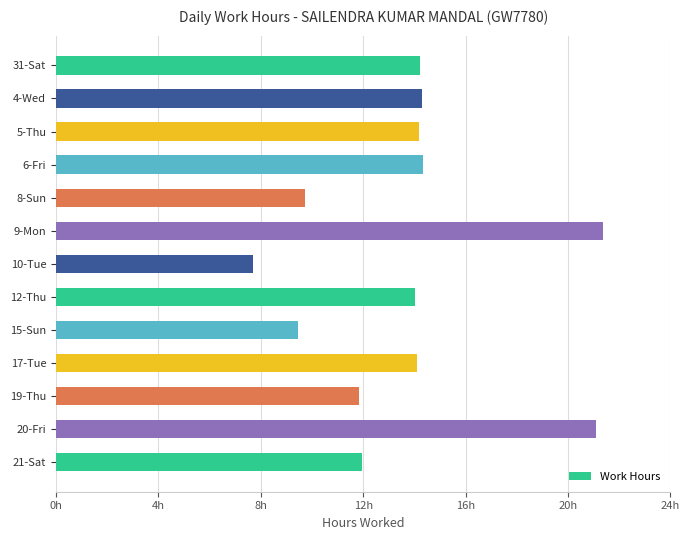

How many data points are less than 14?

5